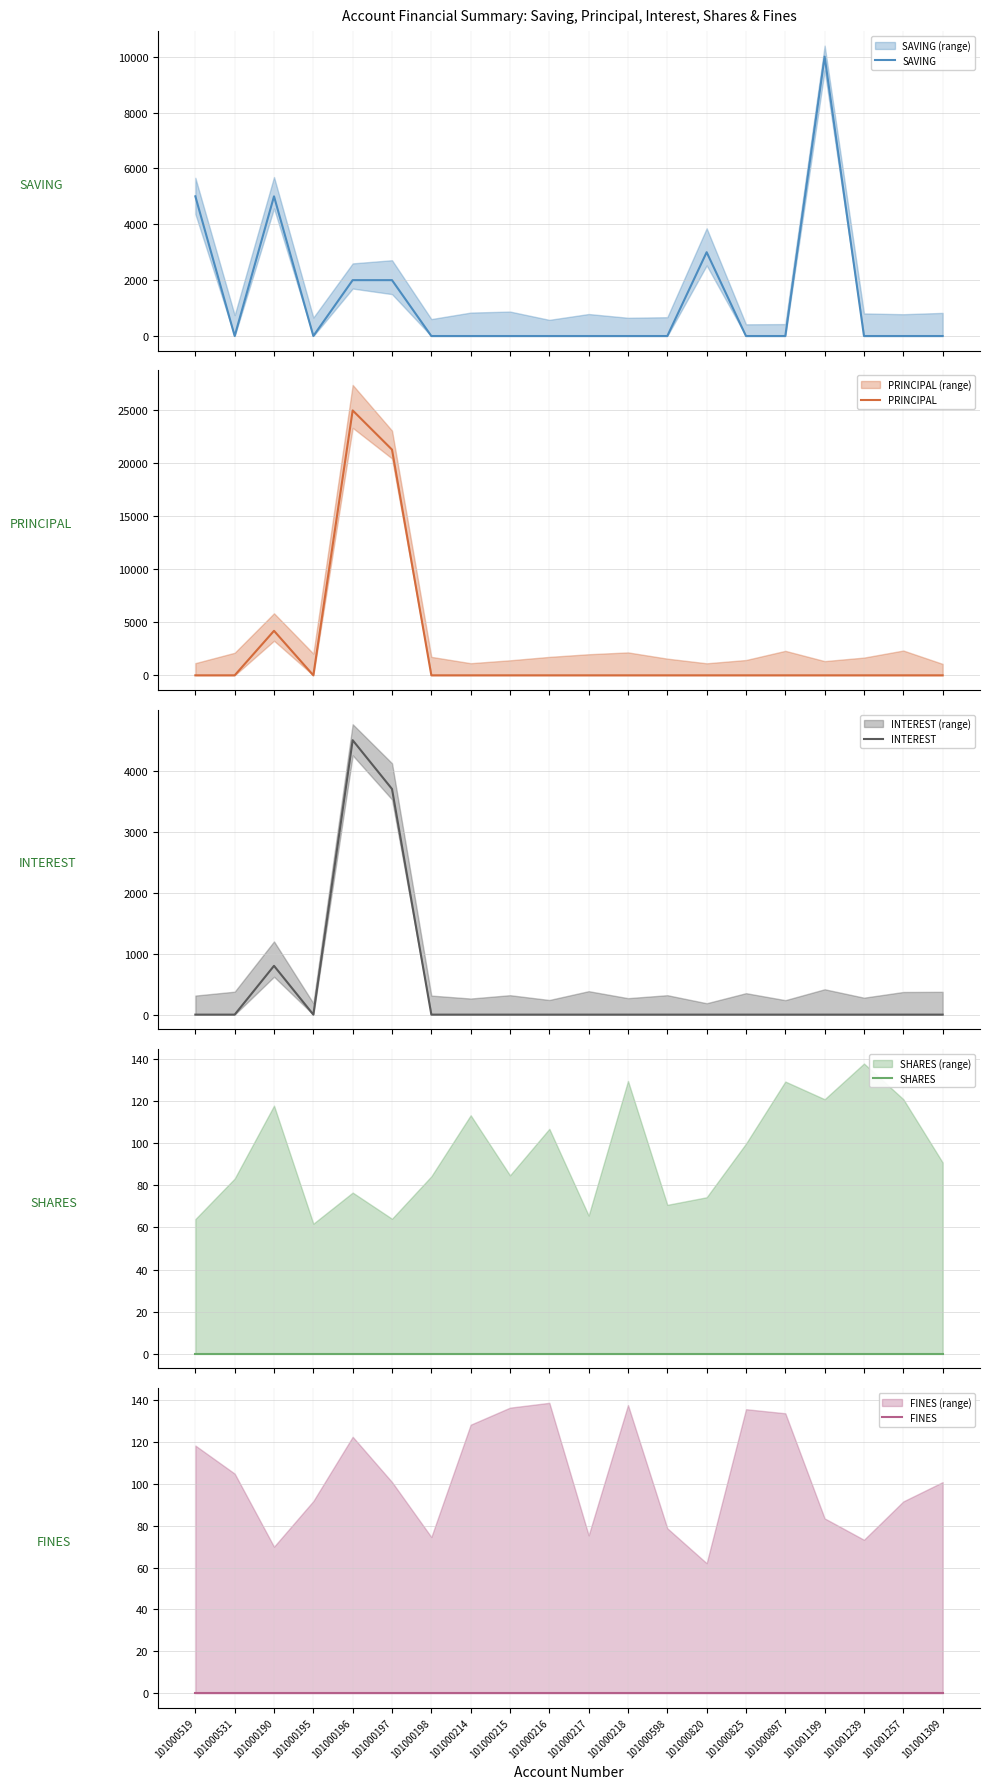

Rank the series at 101000531 from lowest to highest value.

SAVING, PRINCIPAL, INTEREST, SHARES, FINES